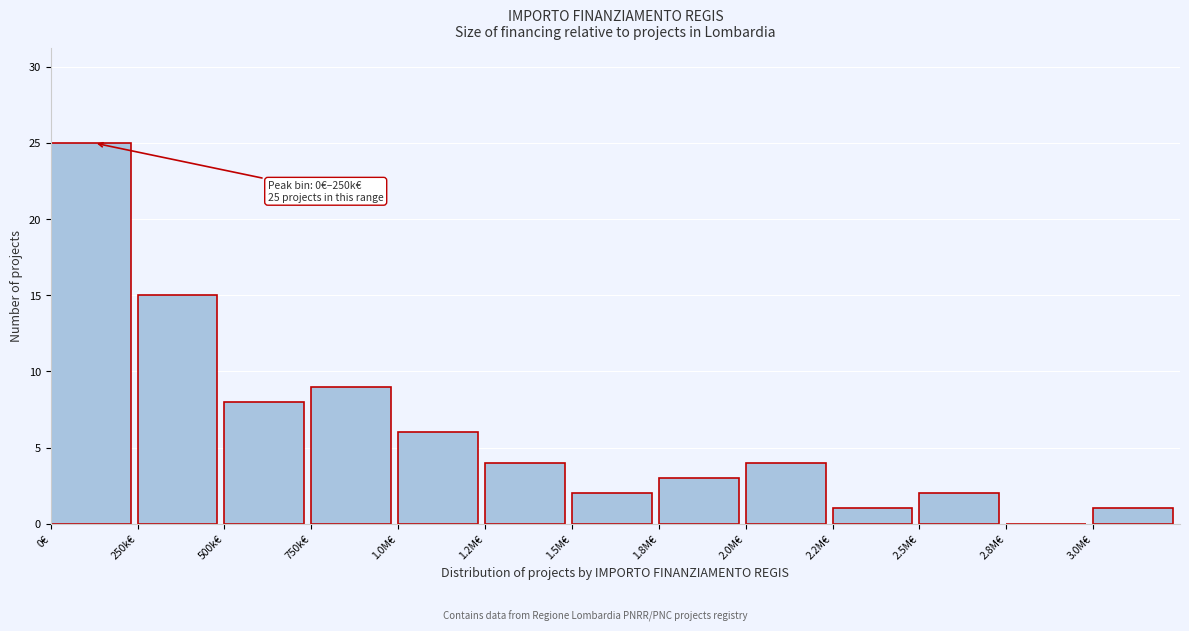

Reading right to left, list all the values displayed in this chart.

3.0M€=1	2.8M€=0	2.5M€=2	2.2M€=1	2.0M€=4	1.8M€=3	1.5M€=2	1.2M€=4	1.0M€=6	750k€=9	500k€=8	250k€=15	0€=25